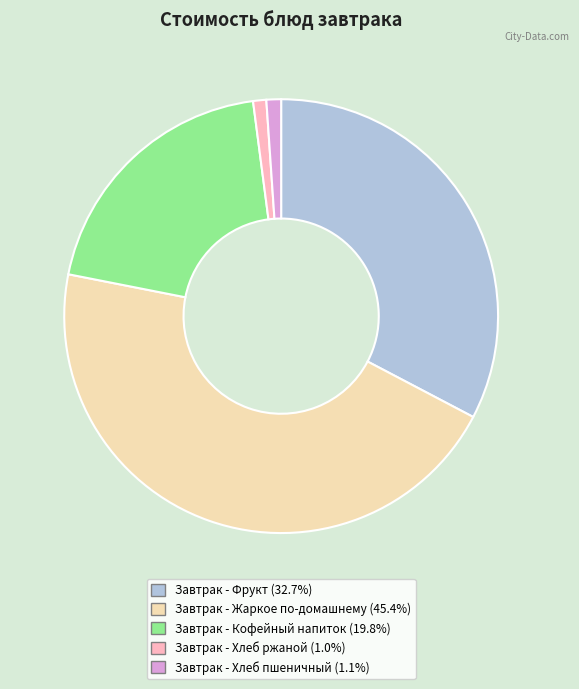

The Завтрак - Кофейный напиток slice represents 20% of the pie. True or false?

True